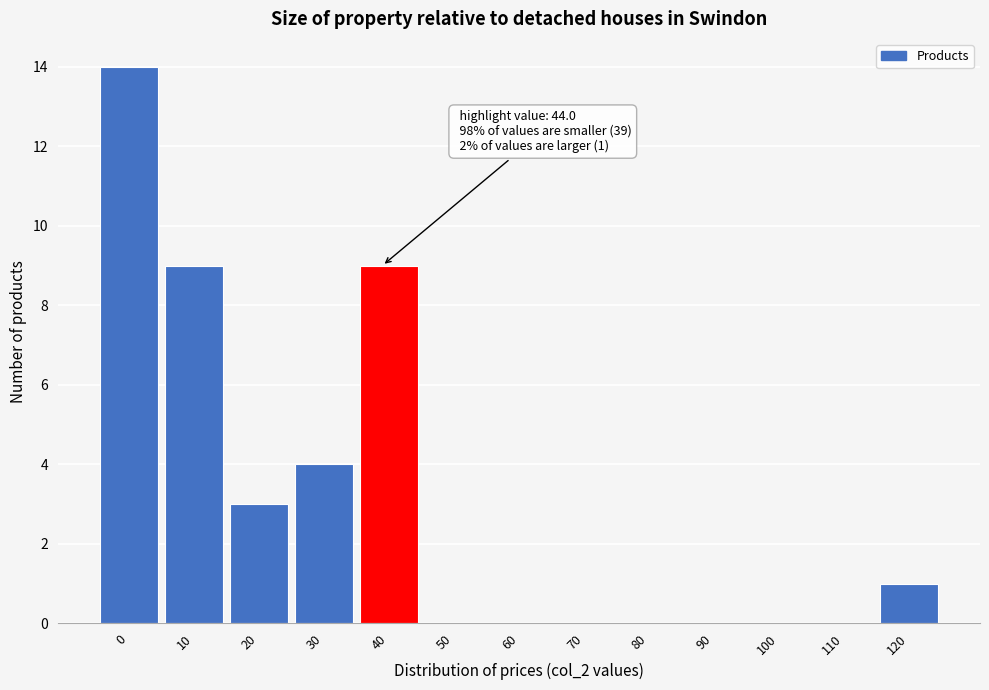

Reading left to right, what are all the values shown in this chart?

0=14	10=9	20=3	30=4	40=9	50=0	60=0	70=0	80=0	90=0	100=0	110=0	120=1